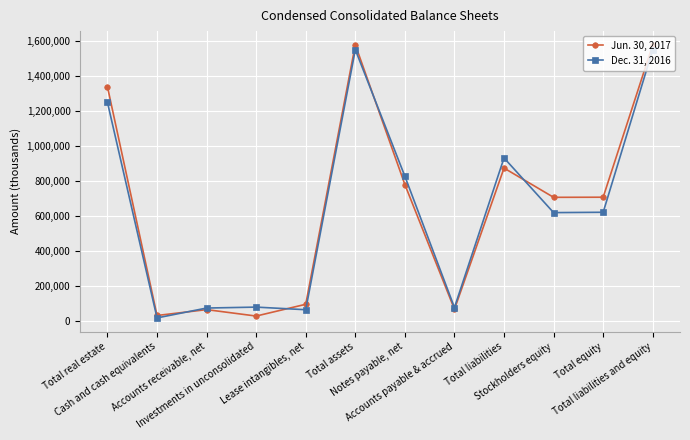

True or false: Dec. 31, 2016 has more than 1 interior local peaks.

True